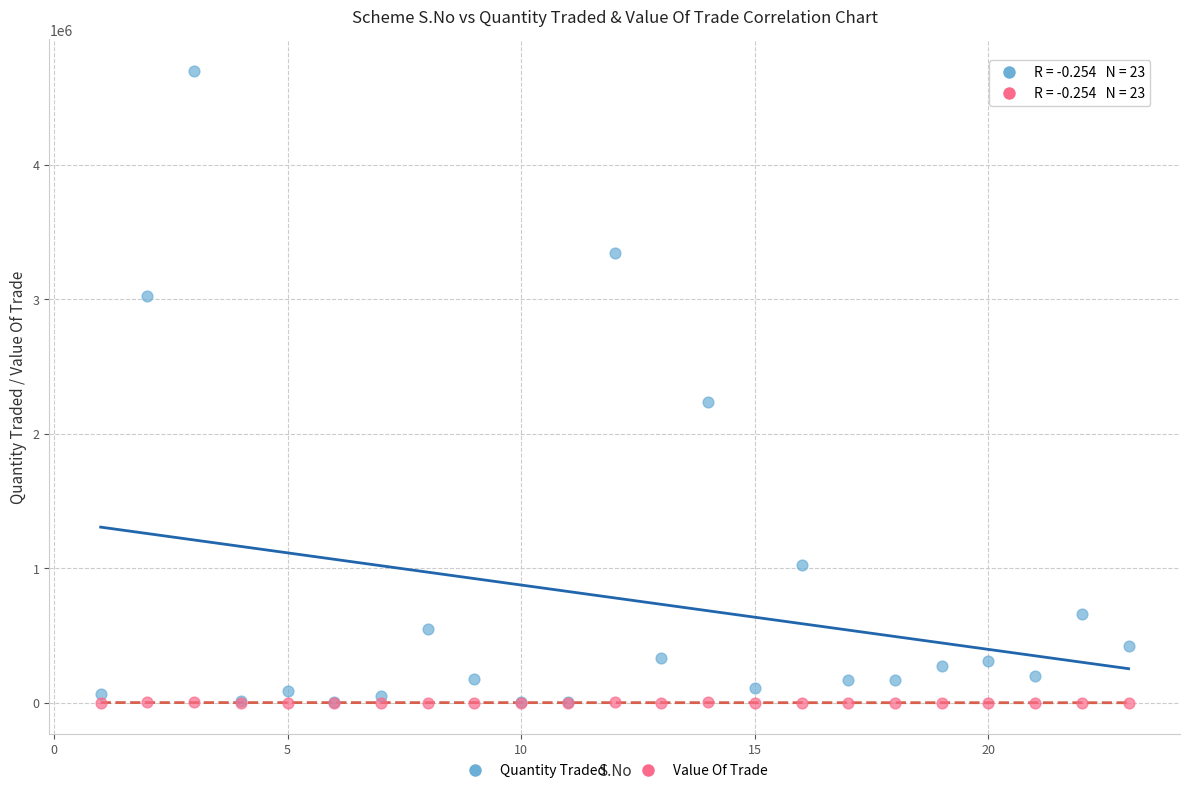

In the Quantity Traded series, what Y value is closest to 2351443?

2233472.3